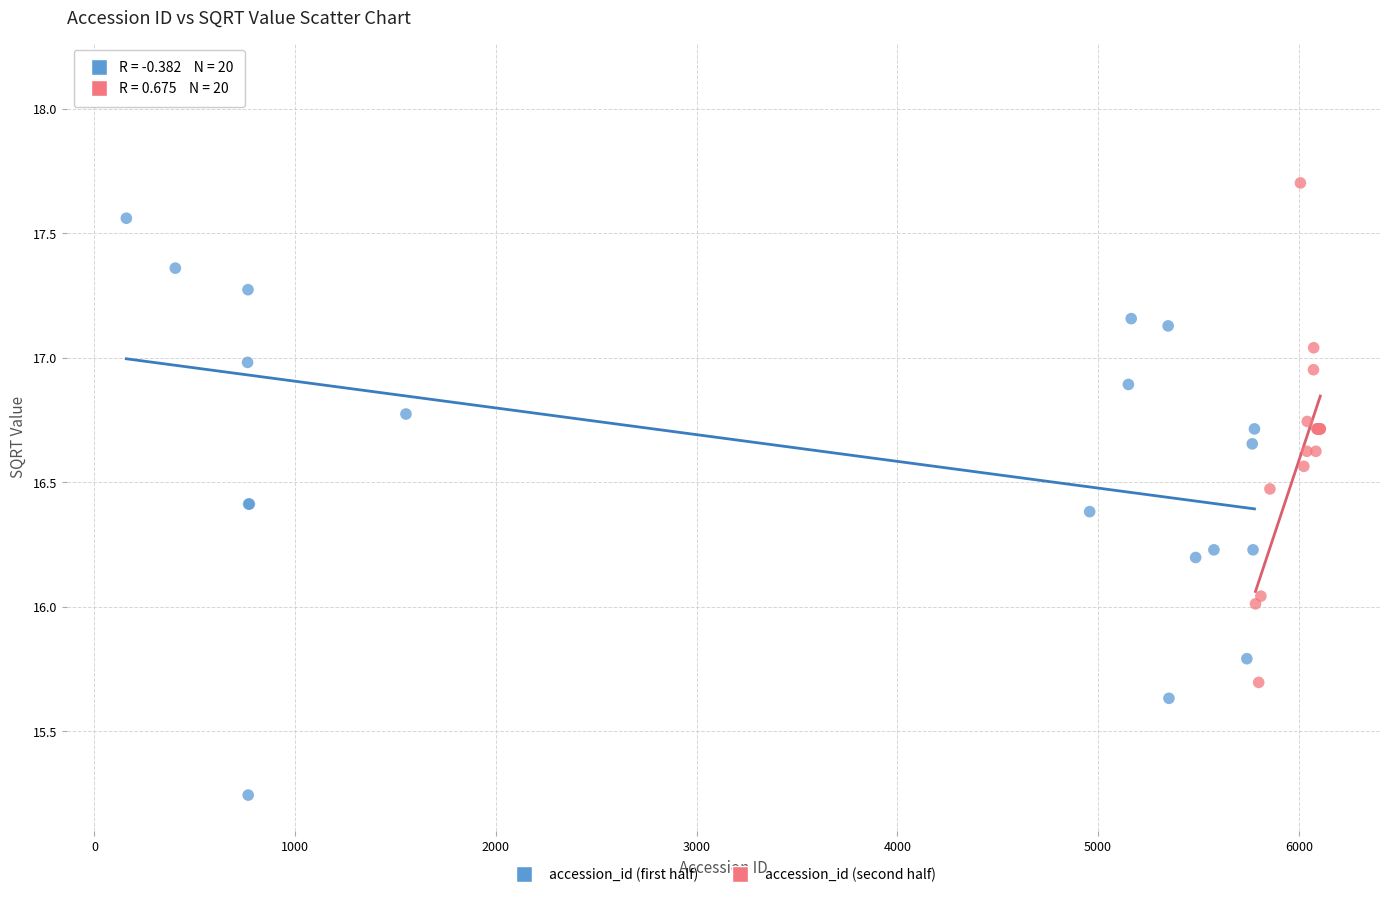

Which series has the largest Y range (max minus min)?

accession_id (first half)